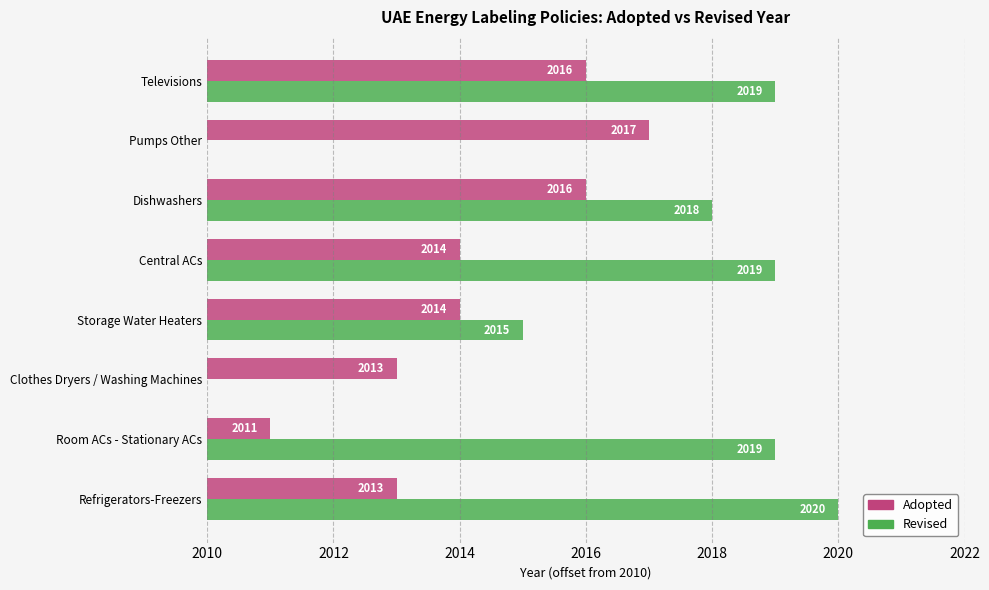

What are all the series names shown in the legend?

Adopted, Revised